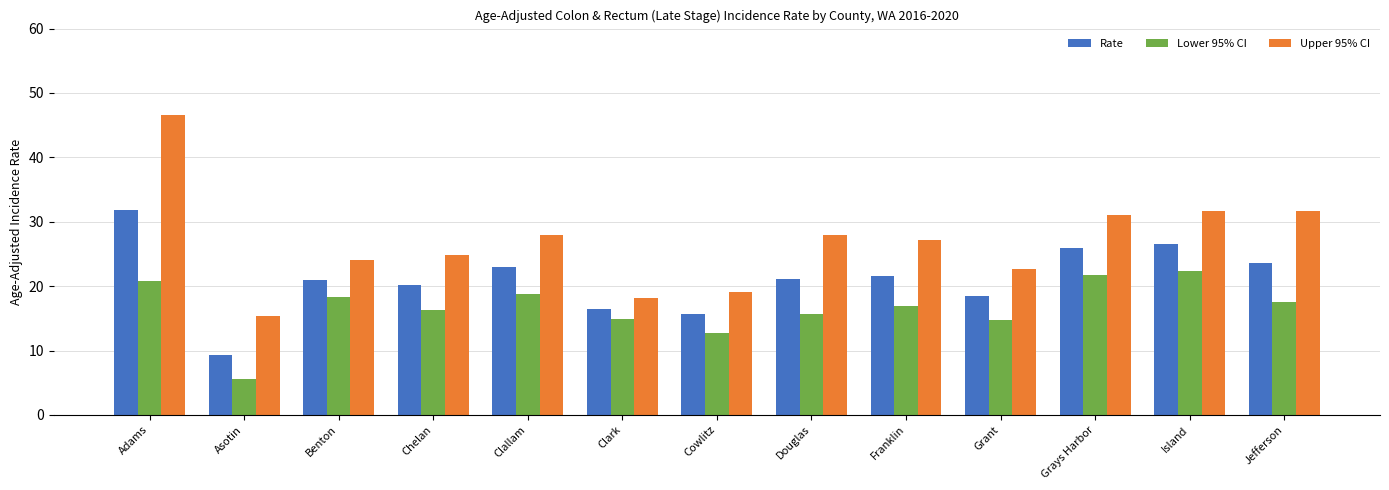

What is the label of the 7th bar from the left?

Cowlitz